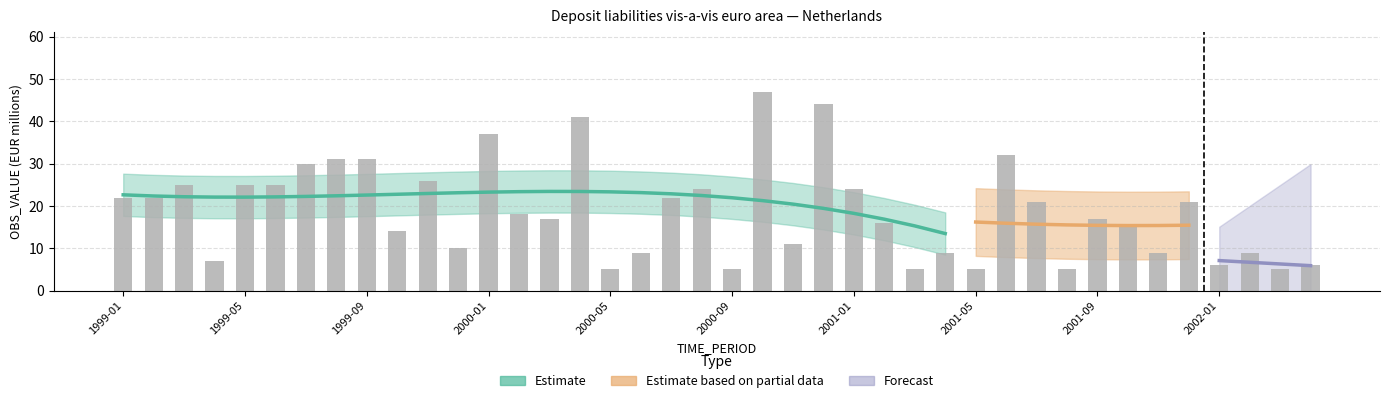

Reading left to right, list all the values displayed in this chart.

22	22	25	7	25	25	30	31	31	14	26	10	37	18	17	41	5	9	22	24	5	47	11	44	24	16	5	9	5	32	21	5	17	15	9	21	6	9	5	6